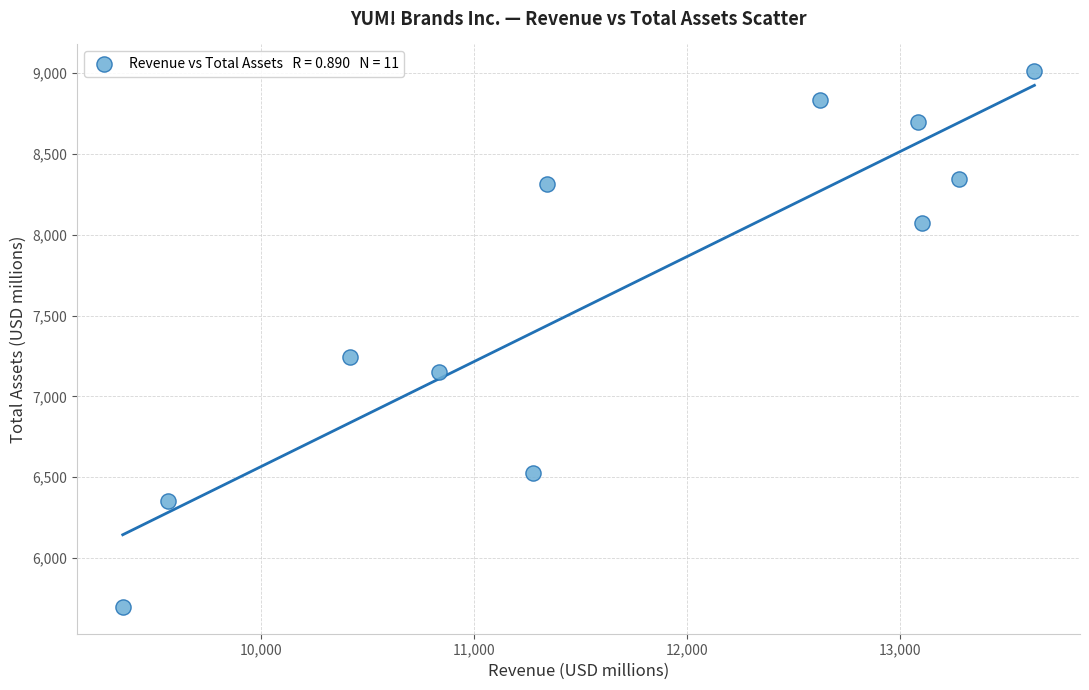

What is the range of Y values (max minus min)?

3313